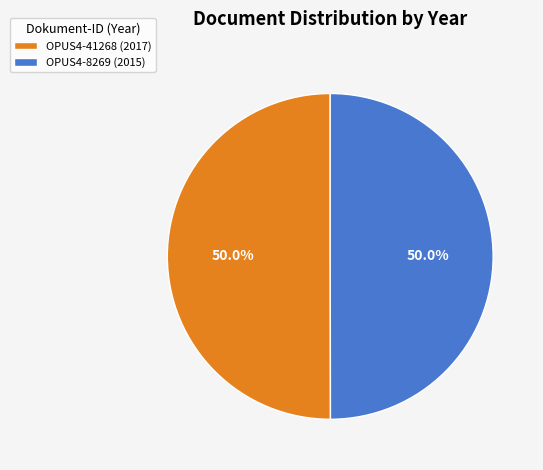

To the nearest percent, what portion does OPUS4-8269 represent?

50%